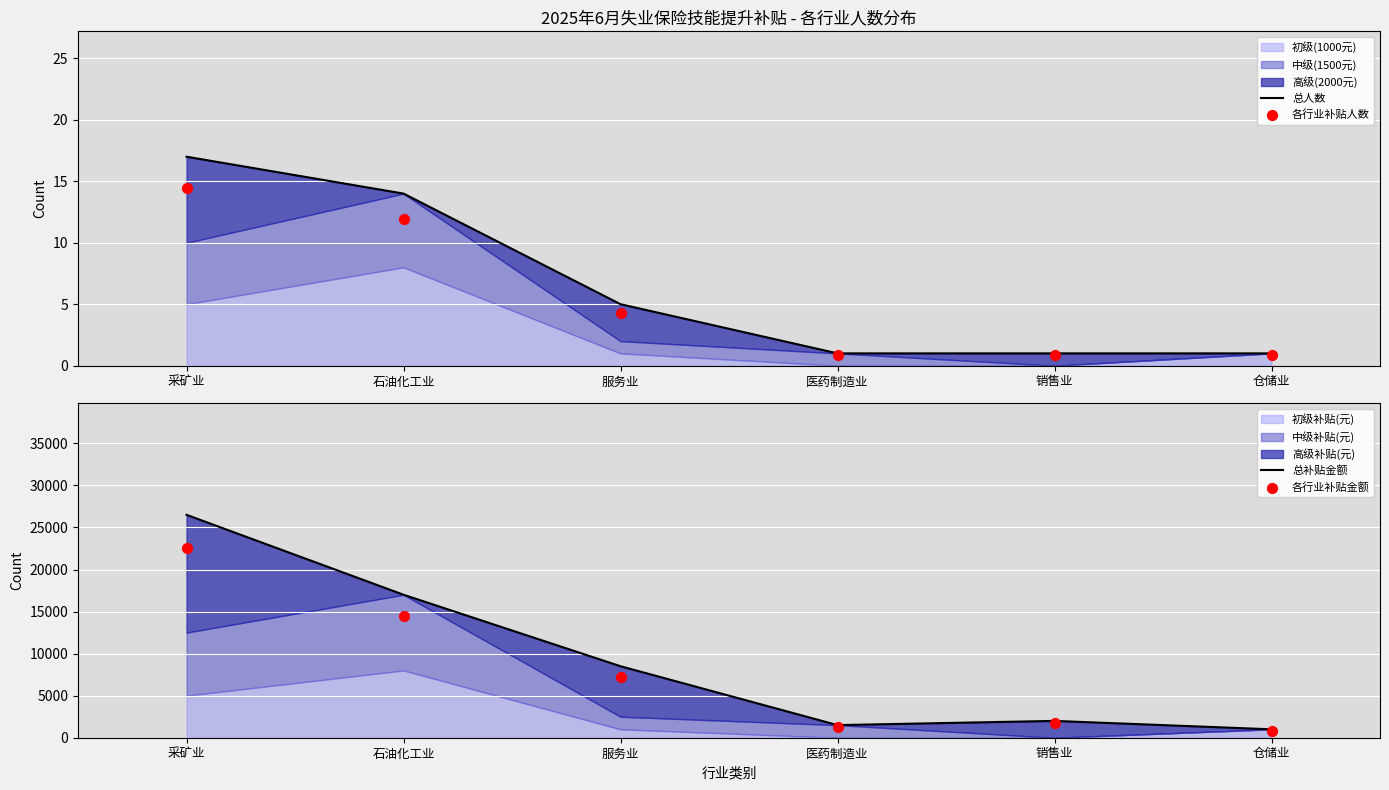

Which series reaches the minimum Y coordinate?

各行业补贴人数